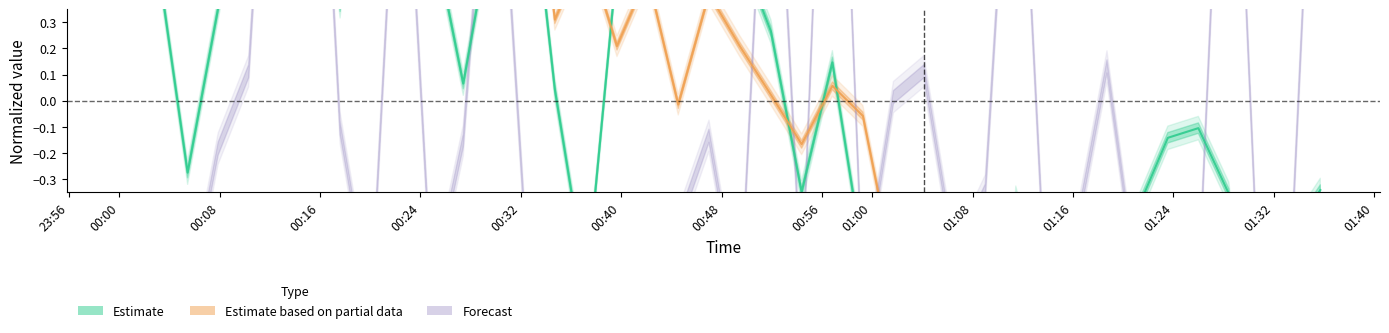

True or false: Estimate (center) has more than 1 points higher than both neighbors.

True